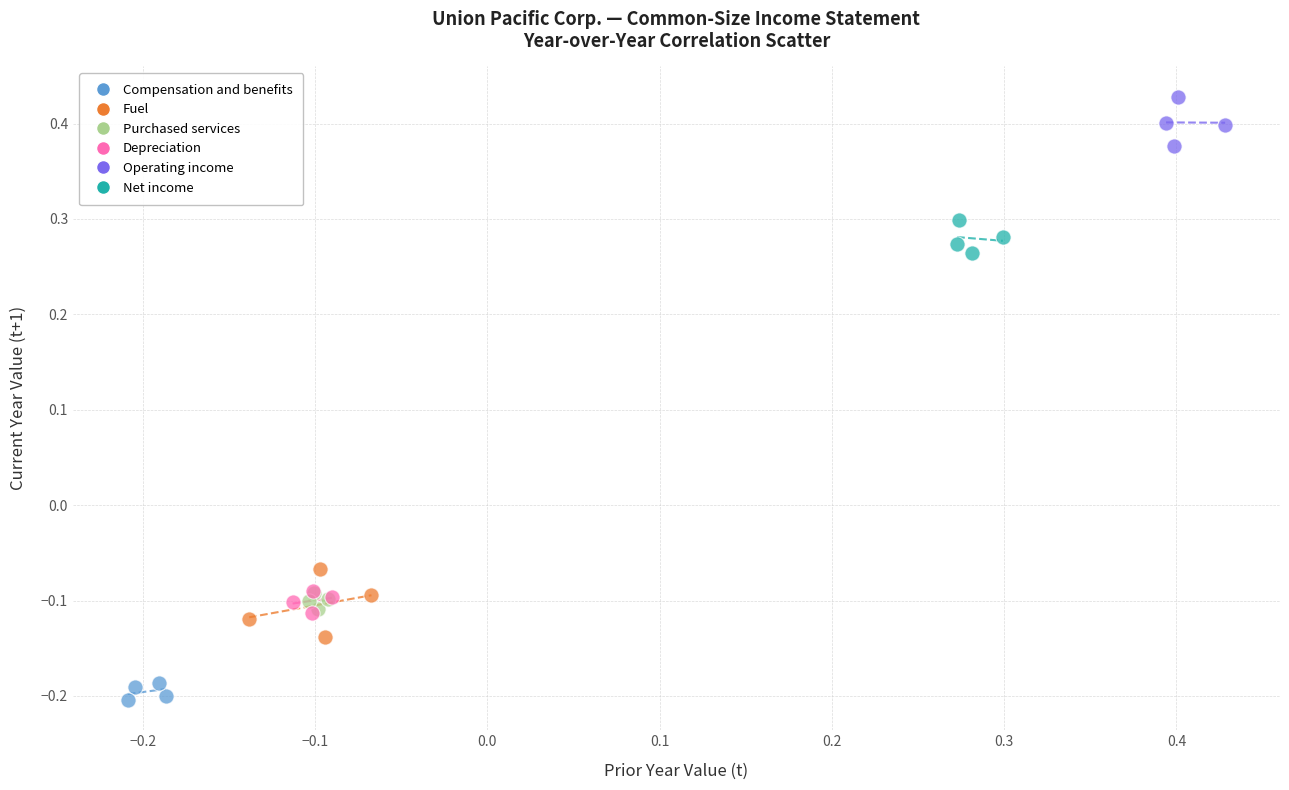

Which series reaches the minimum Y coordinate?

Compensation and benefits